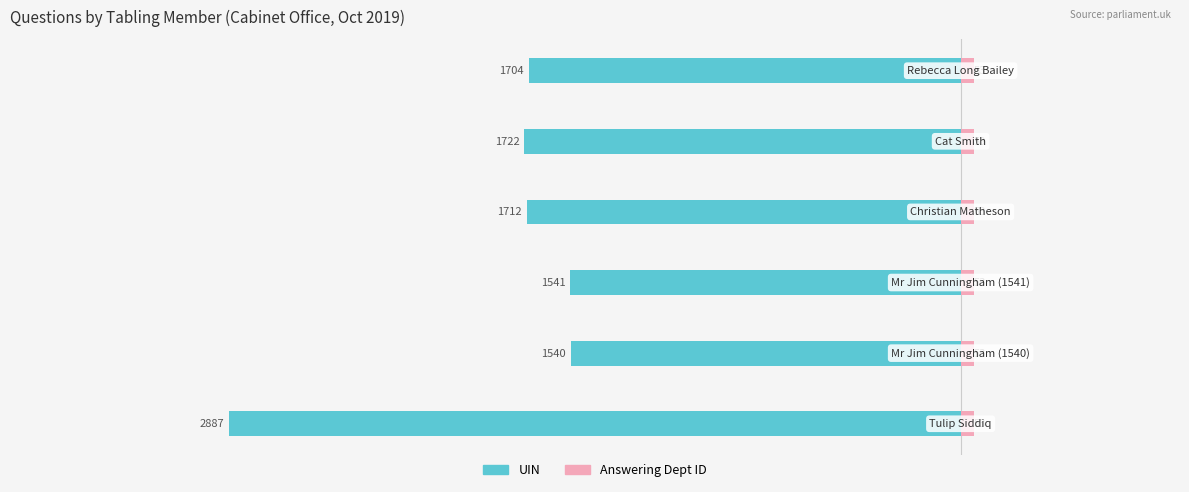

Reading left to right, list all the values displayed in this chart.

uin: -2887.0	-1540.0	-1541.0	-1712.0	-1722.0	-1704.0
answering dept id: 0.3	0.3	0.3	0.3	0.3	0.3